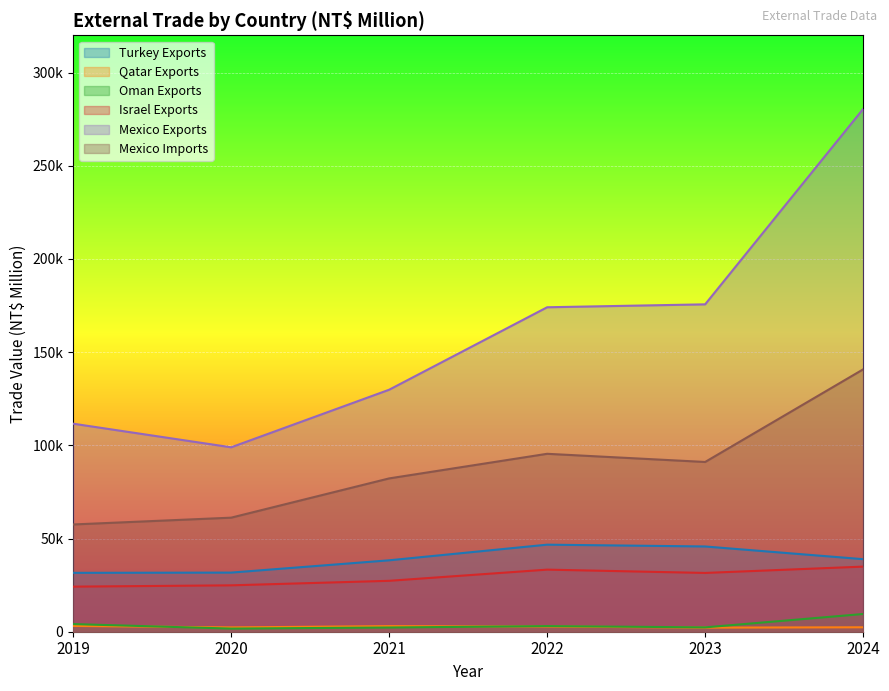

Rank the series by their maximum value, from lowest to highest.

Qatar Exports, Oman Exports, Israel Exports, Turkey Exports, Mexico Imports, Mexico Exports